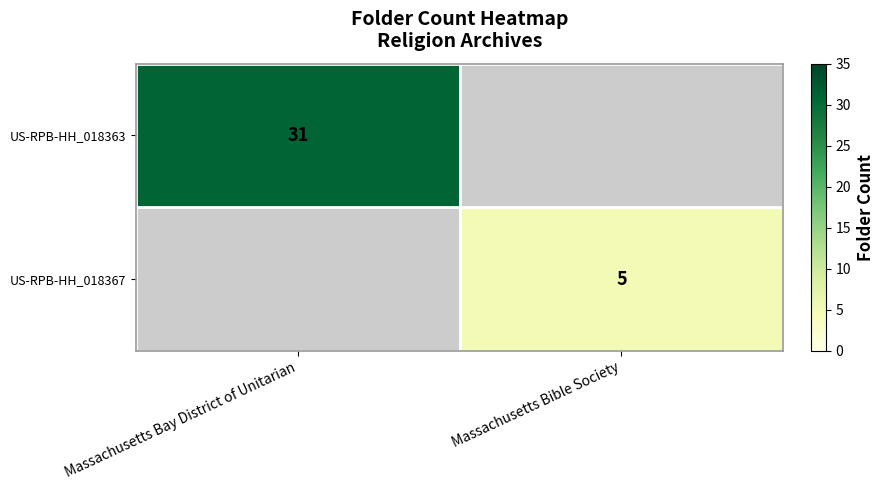

The US-RPB-HH_018367 series shows 5 at Massachusetts Bible Society. True or false?

True